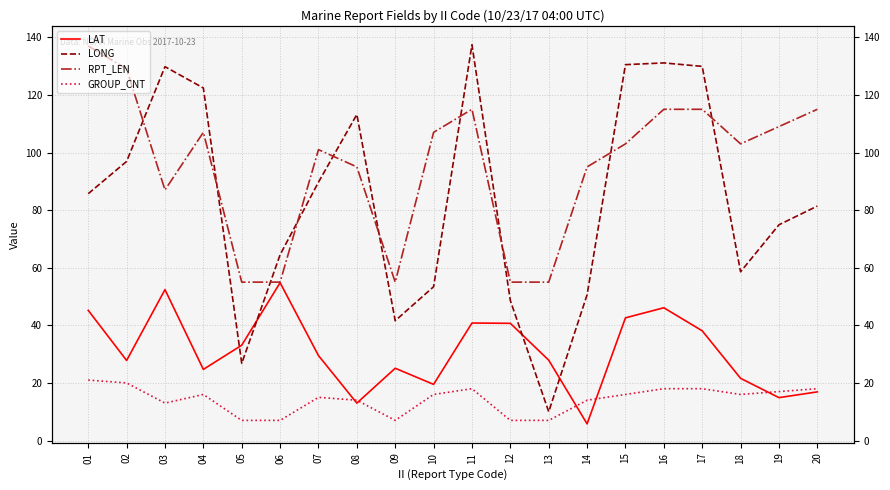

Rank the series at 13 from highest to lowest value.

RPT_LEN, LAT, LONG, GROUP_CNT